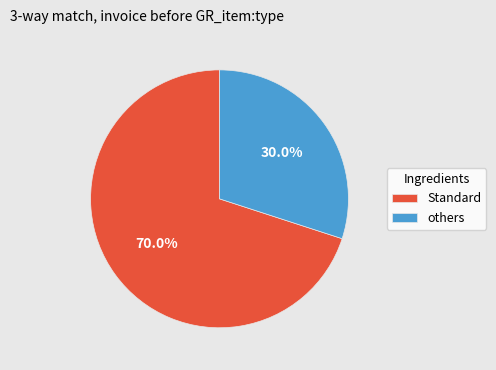

What is the smallest slice in the pie chart?

others